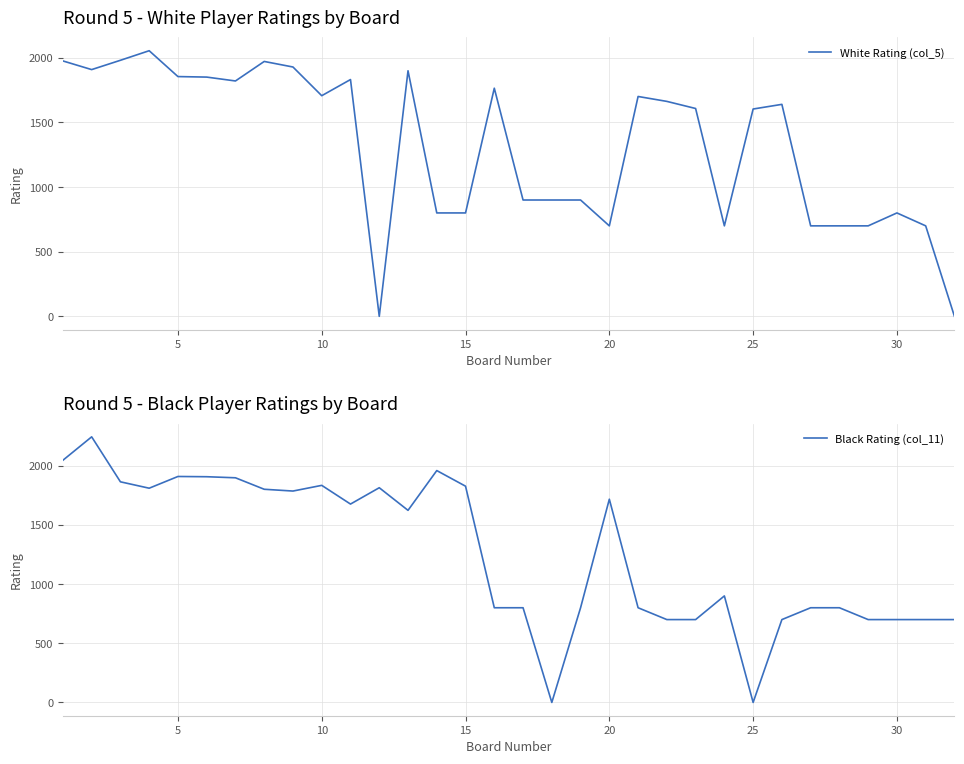

How many times do White Rating (col_5) and Black Rating (col_11) cross each other?

14